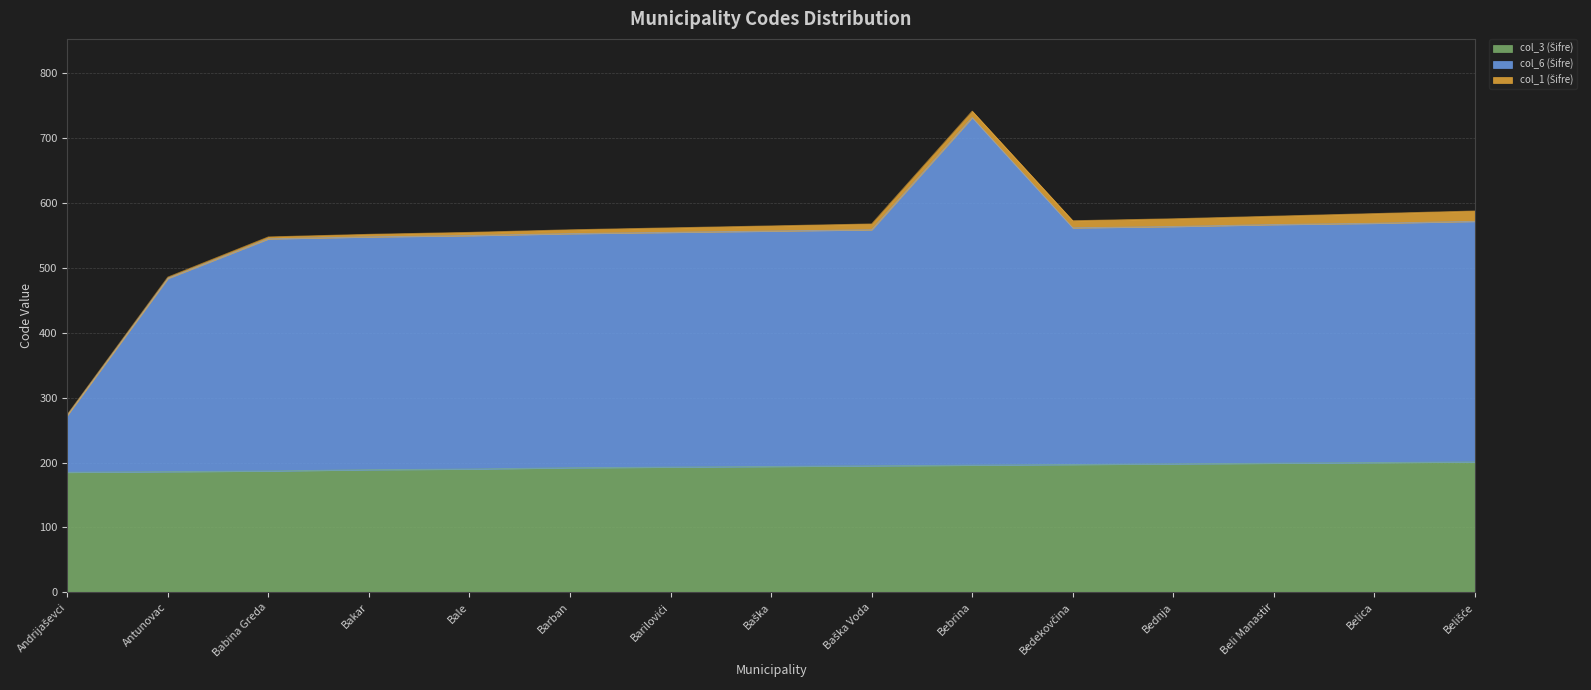

At which category is the sum across all series the highest?

Bebrina